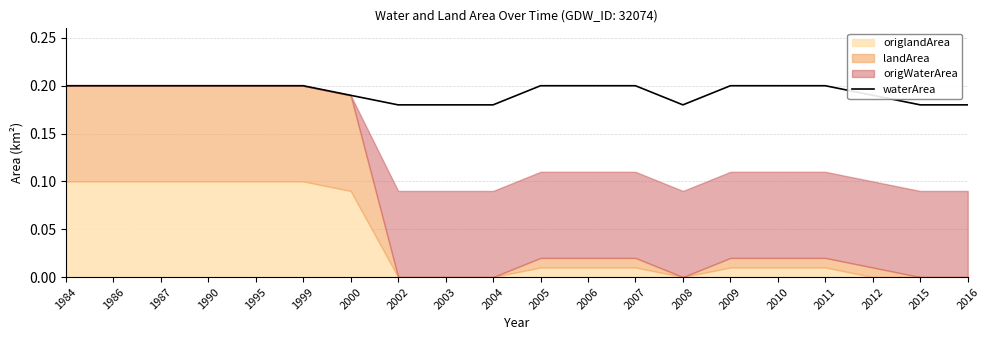

Is it true that waterArea equals 0.1 at 2011?

False